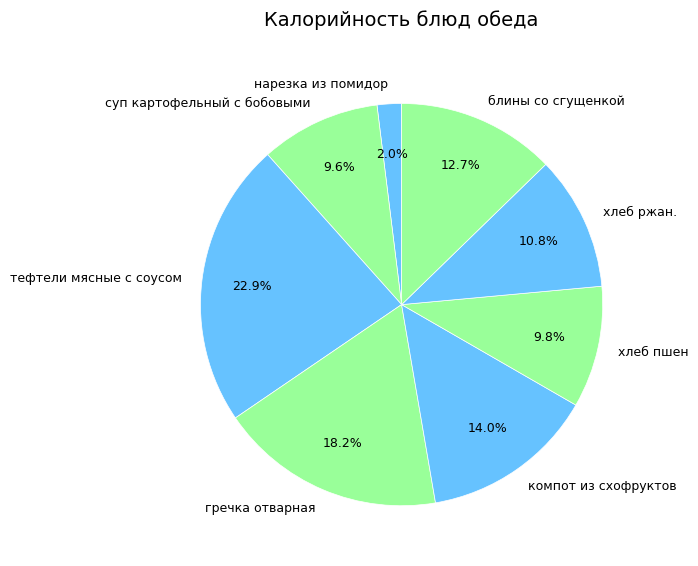

Does нарезка из помидор represent more than half of the total?

No